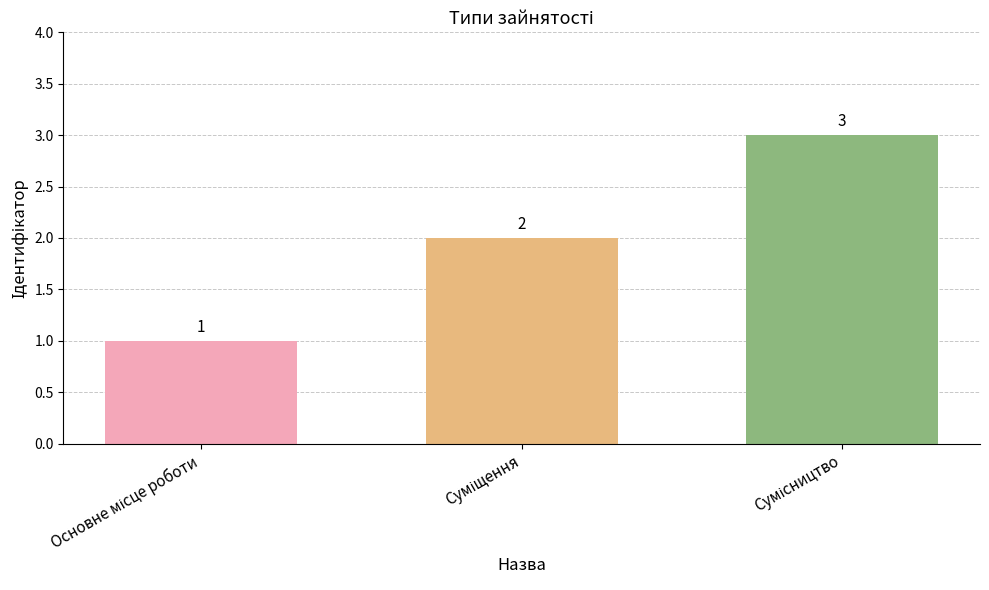

What is the sum of all values?

6